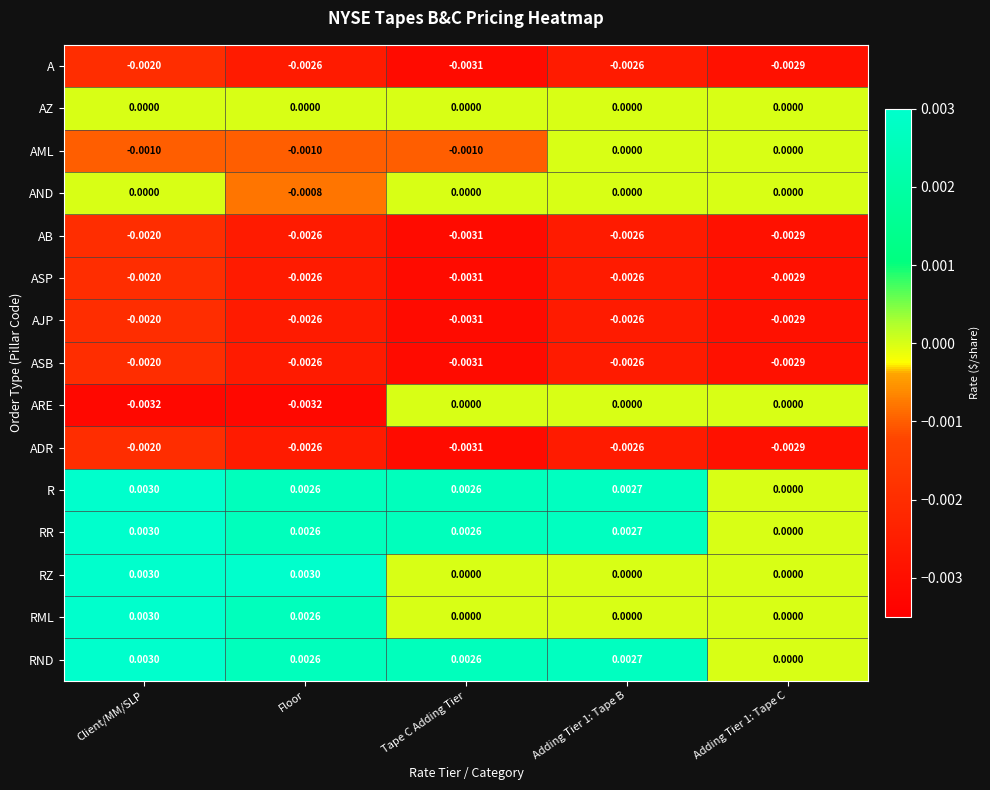

Which category has the highest value in the AJP series?

Client/MM/SLP